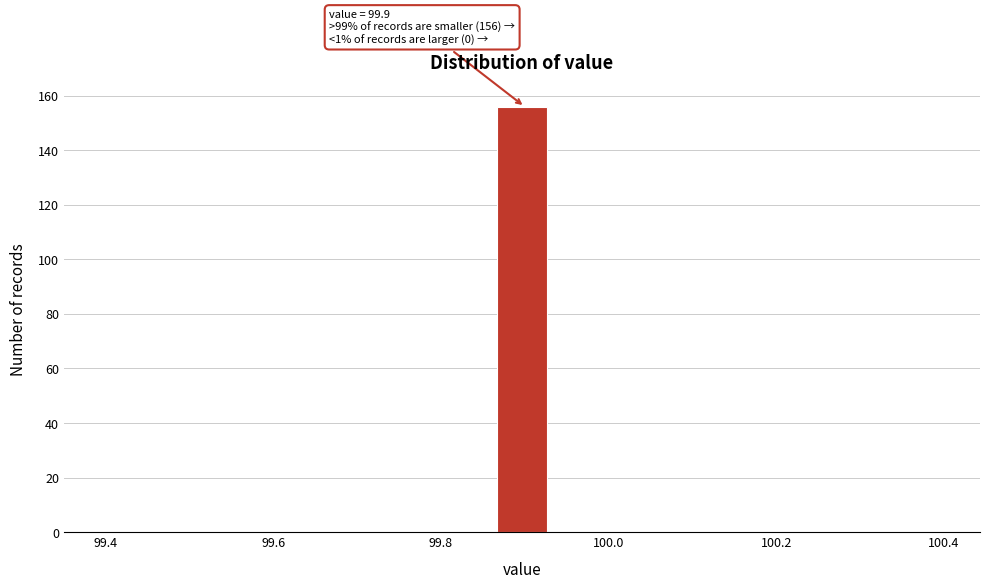

Read against the x-axis, roughly where is the centre of the tallest bar?

99.90